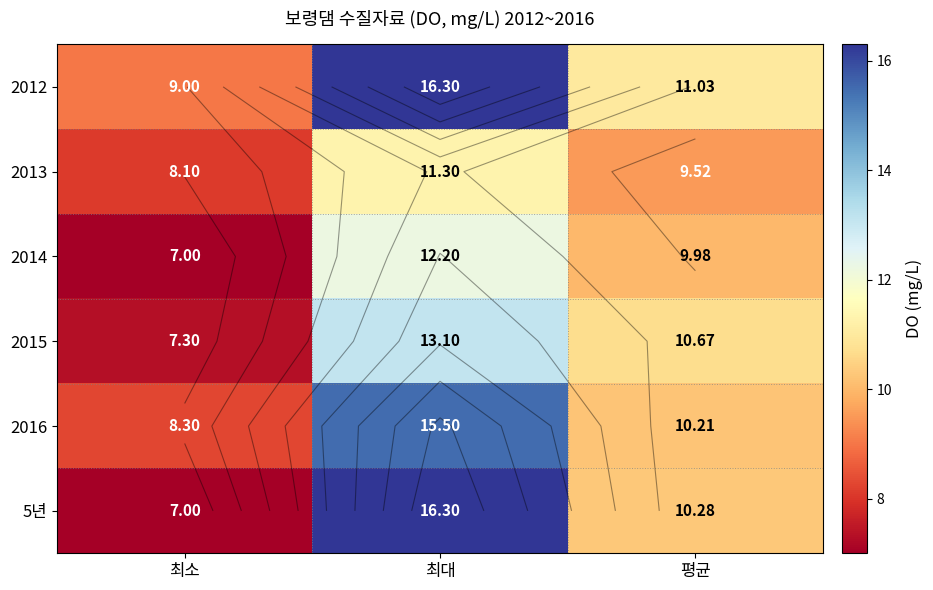

The value of 2014 at 최소 is 9.5. True or false?

False